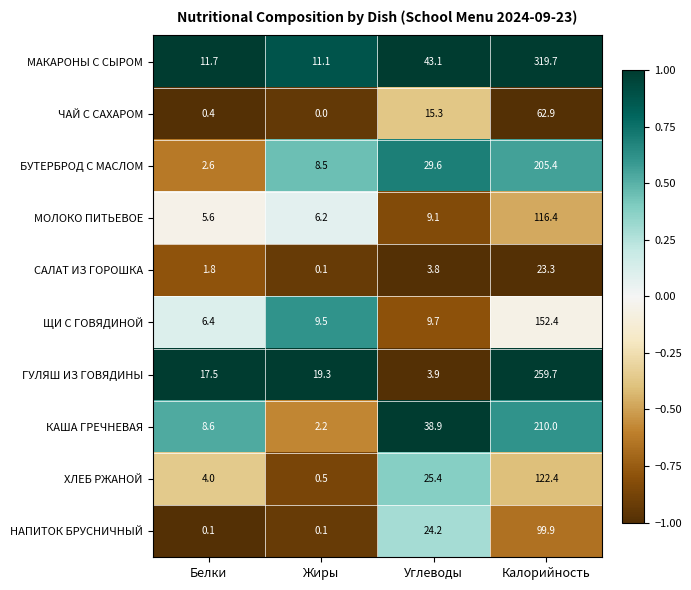

The value of ХЛЕБ РЖАНОЙ at Белки is 5.9. True or false?

False